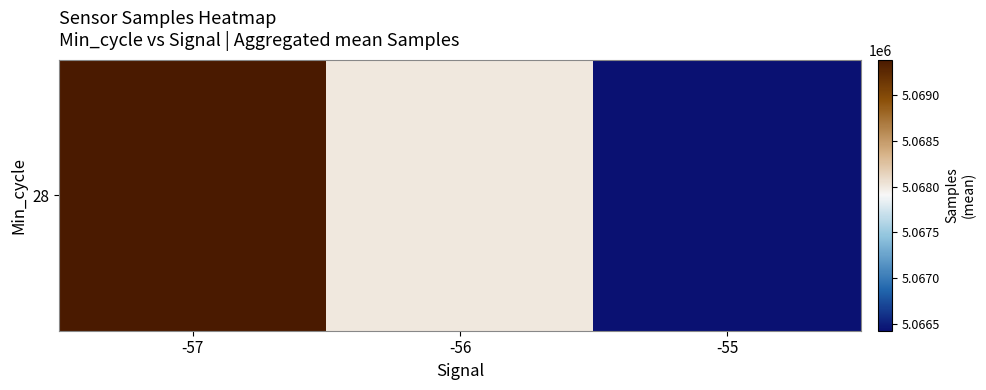

How many series are shown in this chart?

1